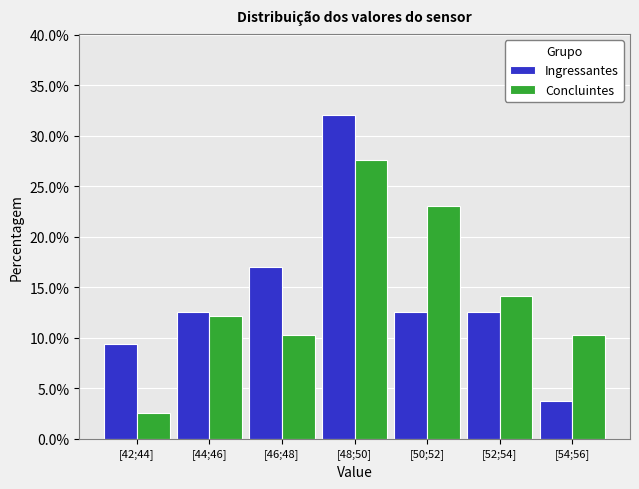

Reading left to right, extract all data points from this chart.

Ingressantes: 9.4	12.6	17.0	32.1	12.6	12.6	3.8
Concluintes: 2.6	12.2	10.3	27.6	23.1	14.1	10.3